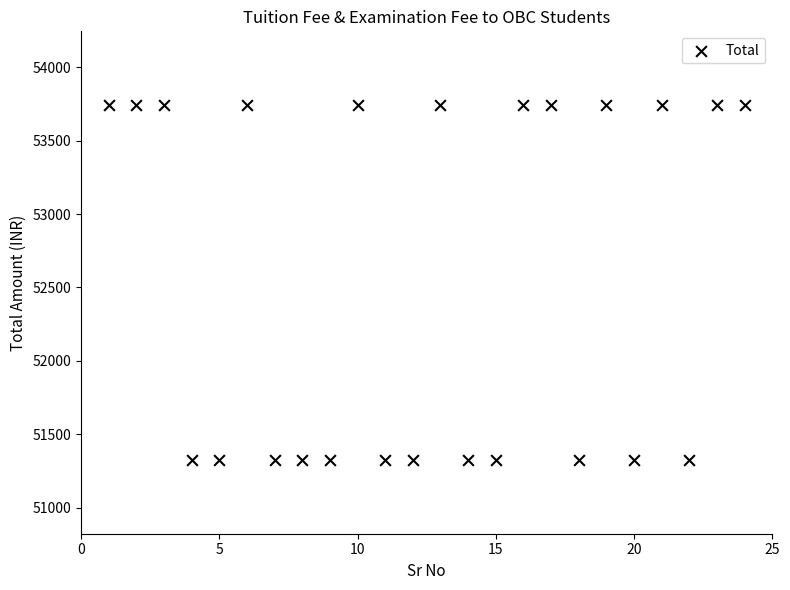

What is the range of Y values (max minus min)?

2422.5